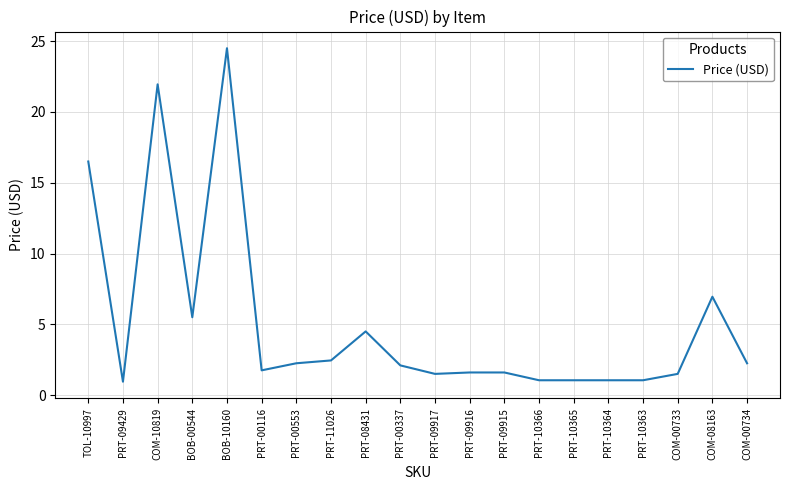

What is the change in value from PRT-00116 to PRT-10364?

-0.7